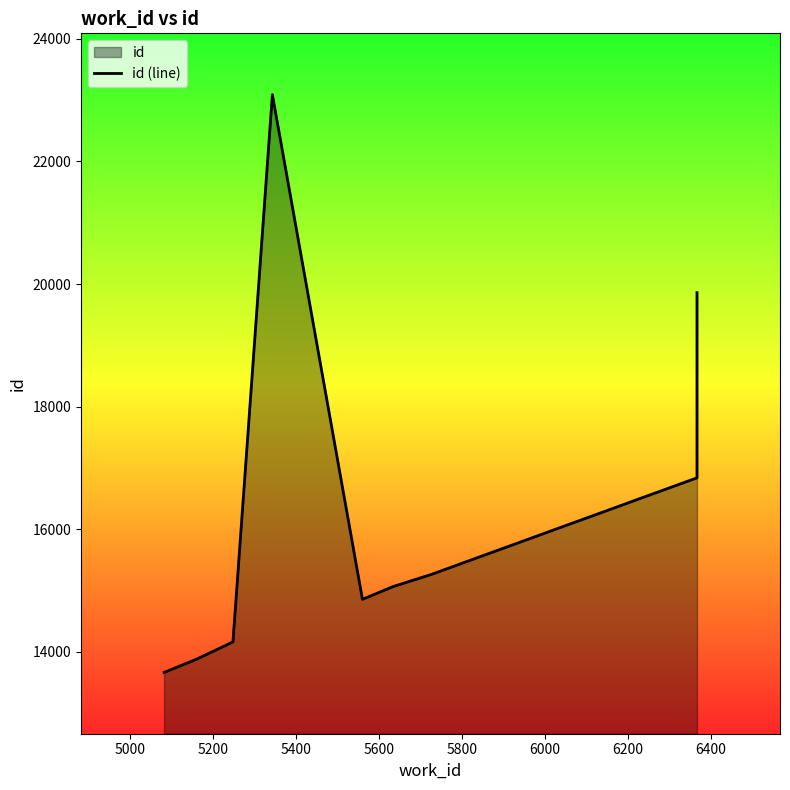

How many points are lower than both their immediate neighbors (excluding endpoints)?

1